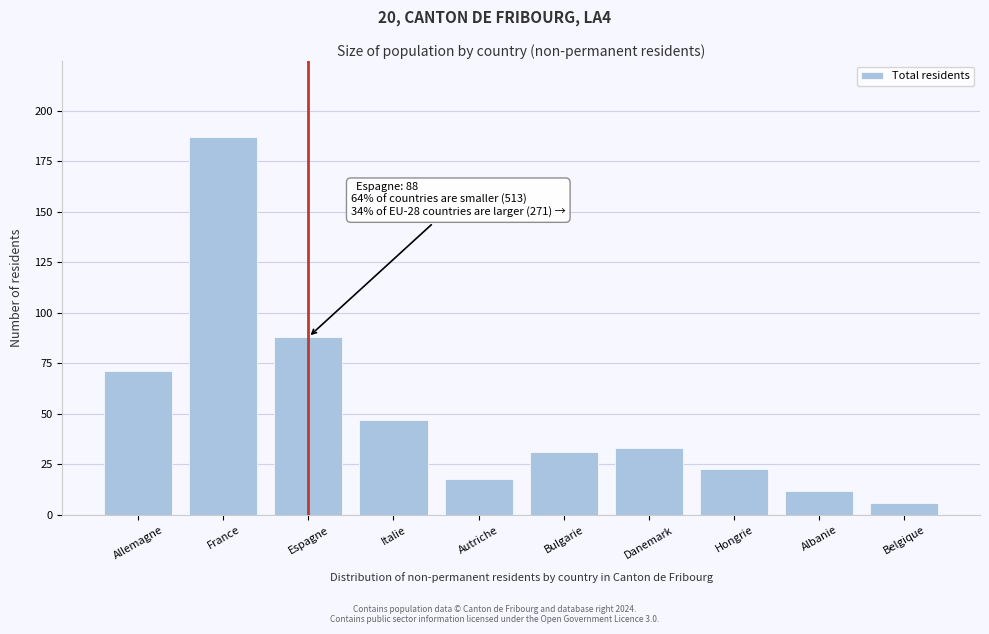

Reading left to right, extract all data points from this chart.

71	187	88	47	18	31	33	23	12	6